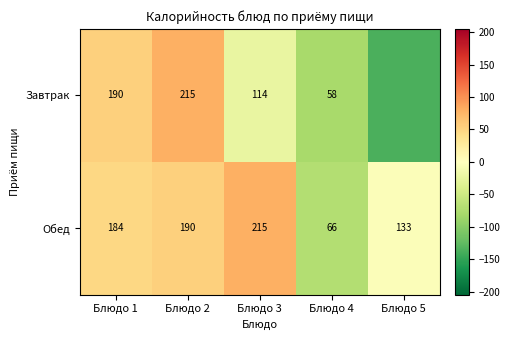

Is the value of Завтрак at Блюдо 3 greater than the value of Обед at Блюдо 2?

No